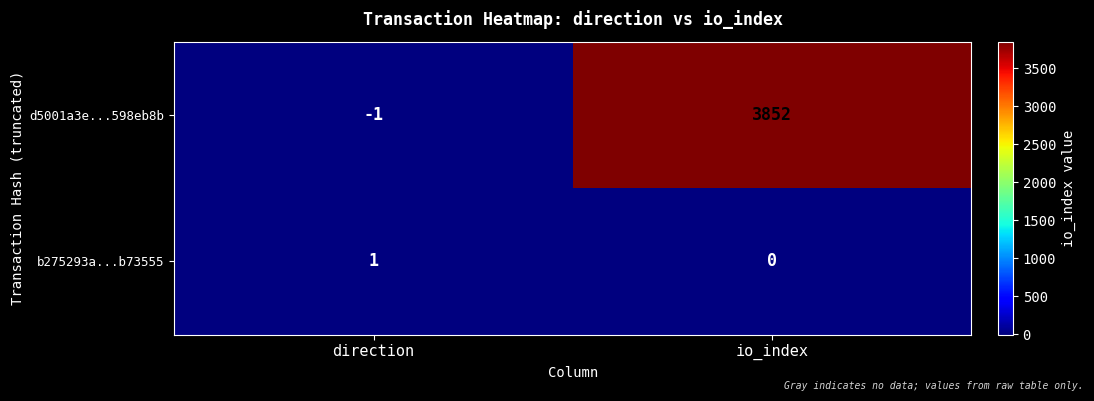

At io_index, list the series in order from largest to smallest.

d5001a3e...598eb8b, b275293a...b73555